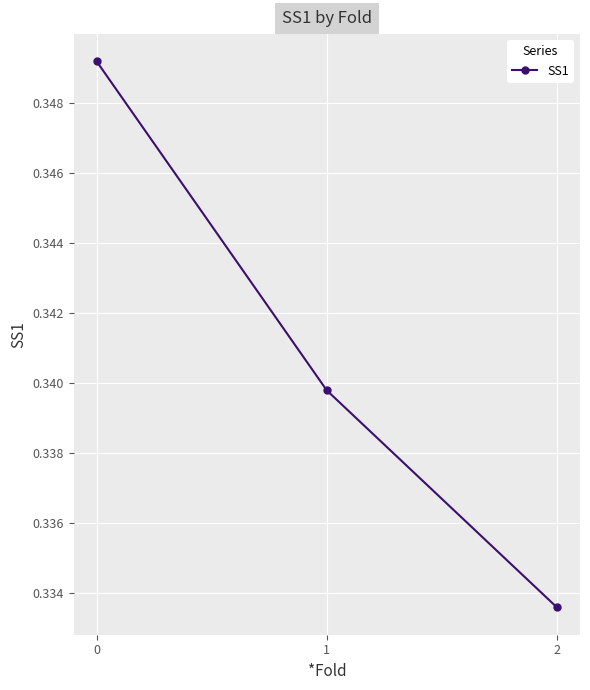

What is the sum of all values?

1.0